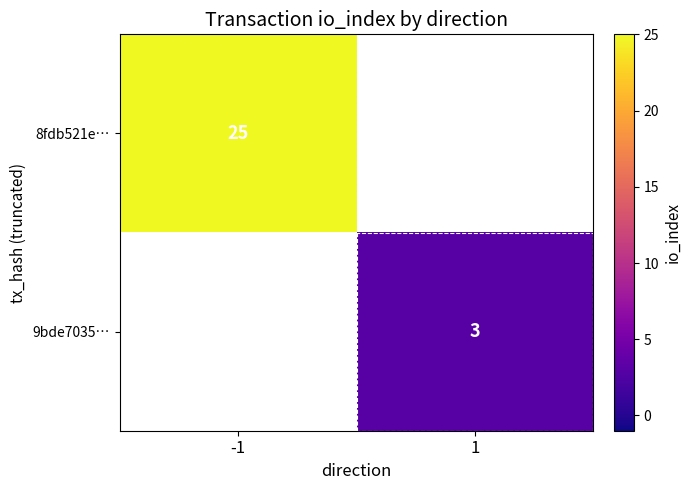

How many series are shown in this chart?

2